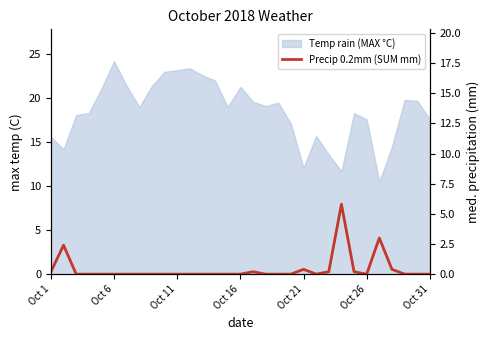

How many interior local peaks (higher than both neighbors) does the data have?

5